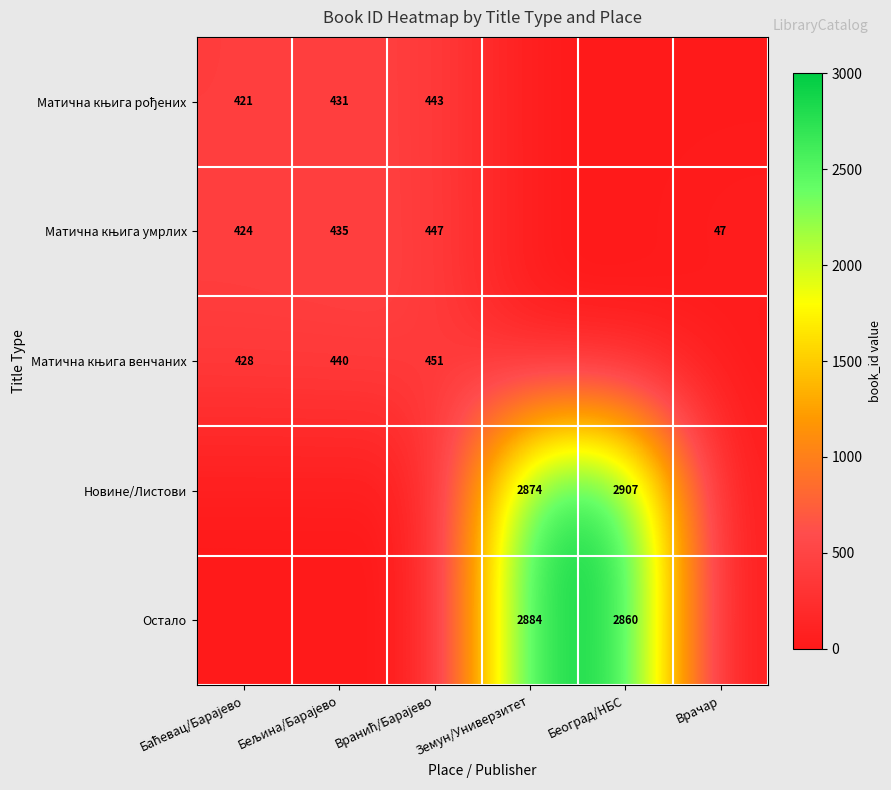

Count the number of categories in the chart.

6